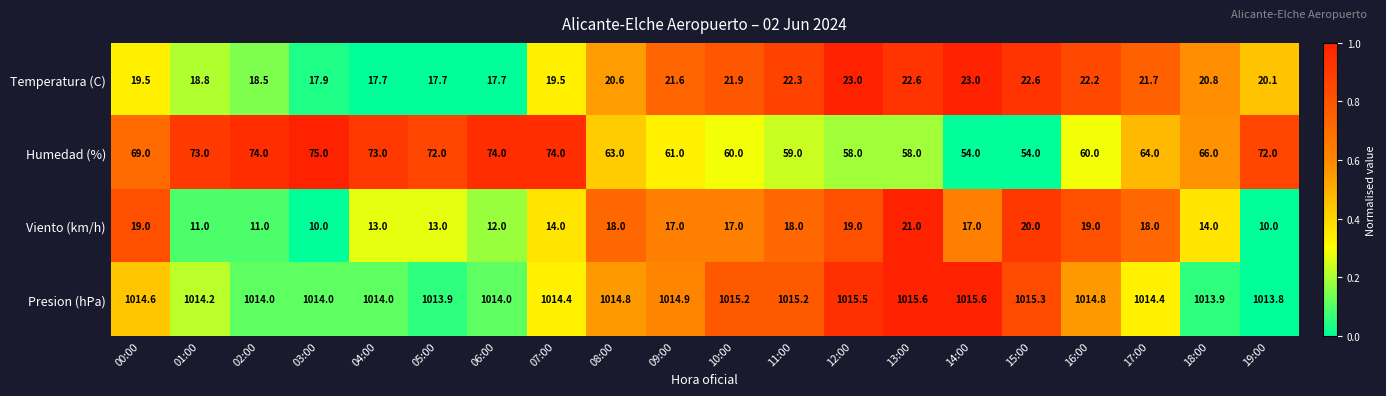

The Presion (hPa) series shows 1554.3 at 14:00. True or false?

False